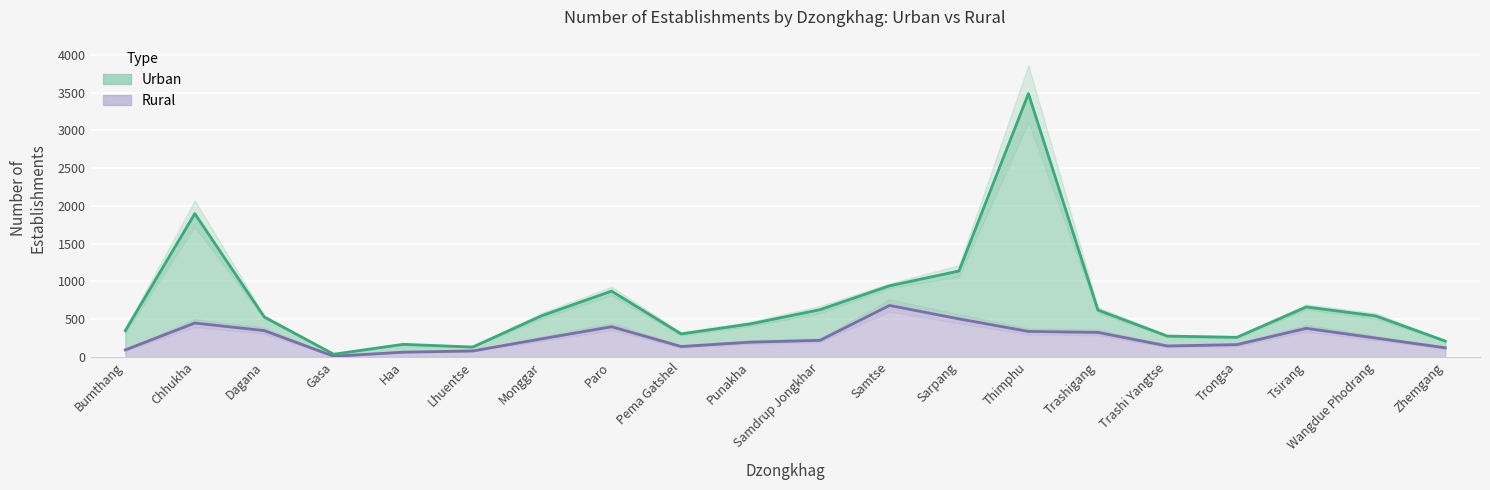

Approximately how many times larger is the value at Thimphu compared to Lhuentse?

4.4